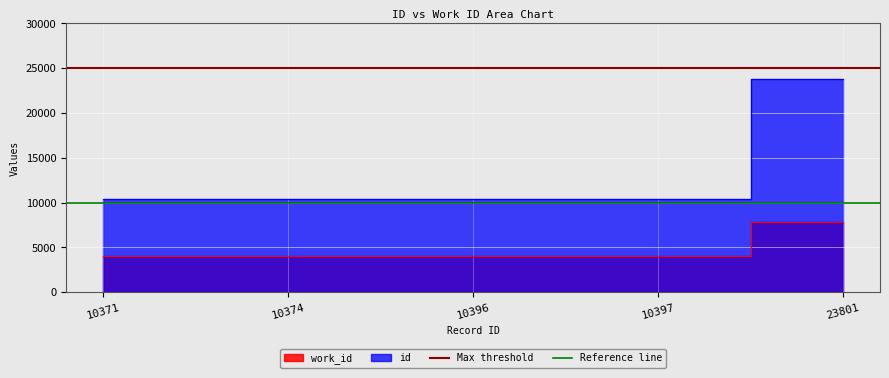

Which label corresponds to the smallest value in the chart?

10371